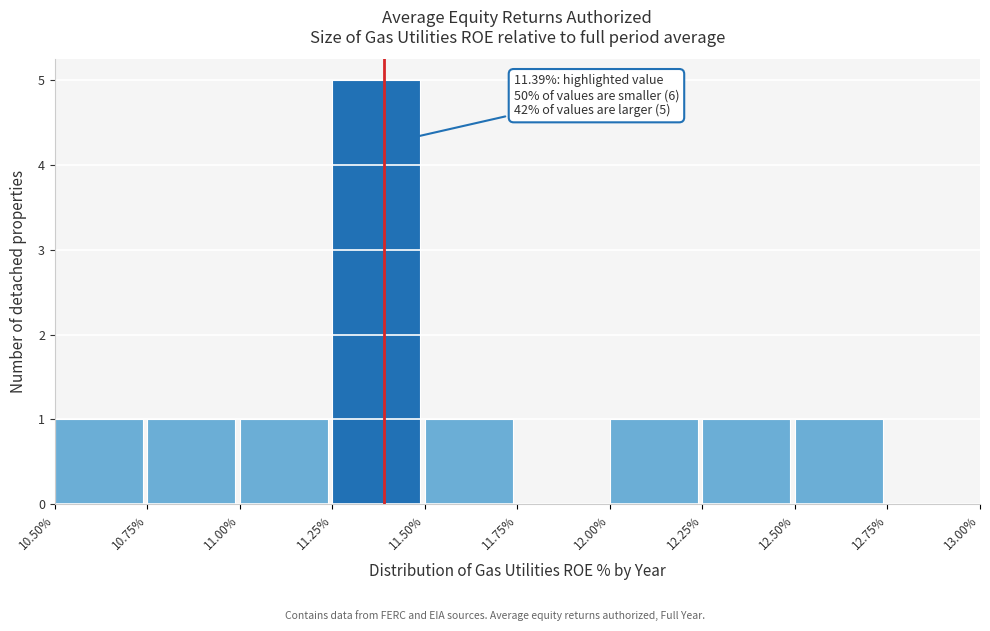

Which range on the x-axis has the tallest bar?

11.25% to 11.50%